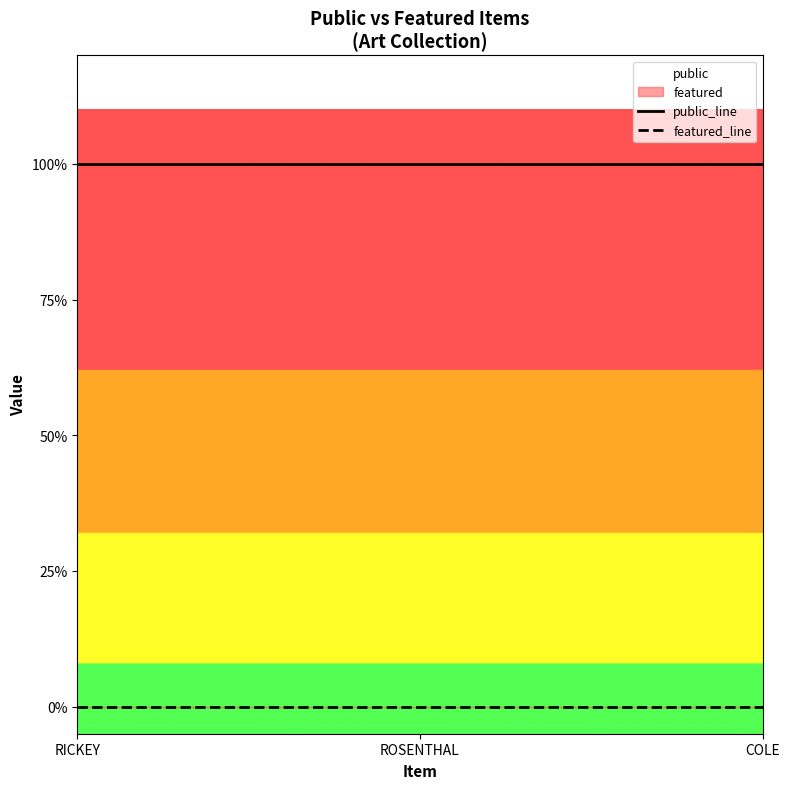

Reading right to left, extract all data points from this chart.

public_line: COLE=1	ROSENTHAL=1	RICKEY=1
featured_line: COLE=0	ROSENTHAL=0	RICKEY=0